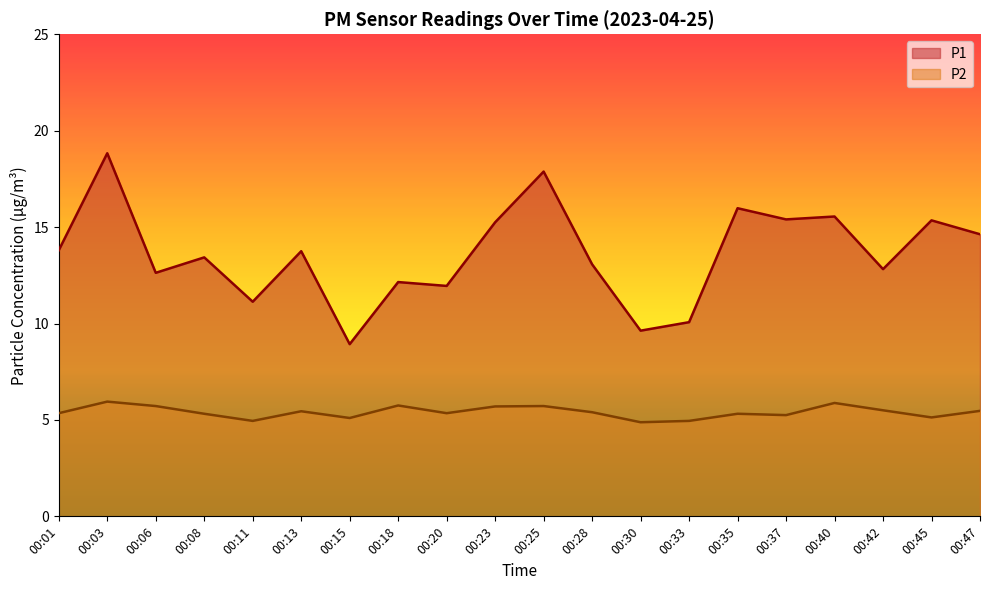

What are all the series names shown in the legend?

P1, P2